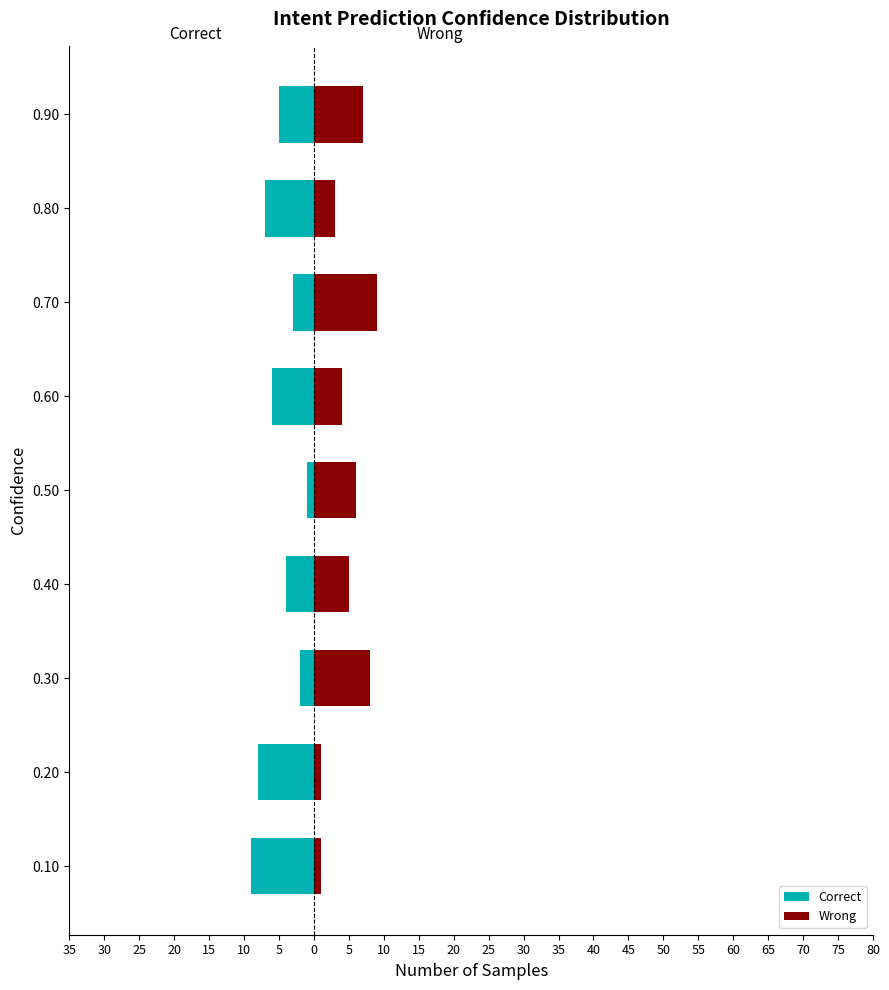

What is the difference between the highest and lowest values at 0.60?

10